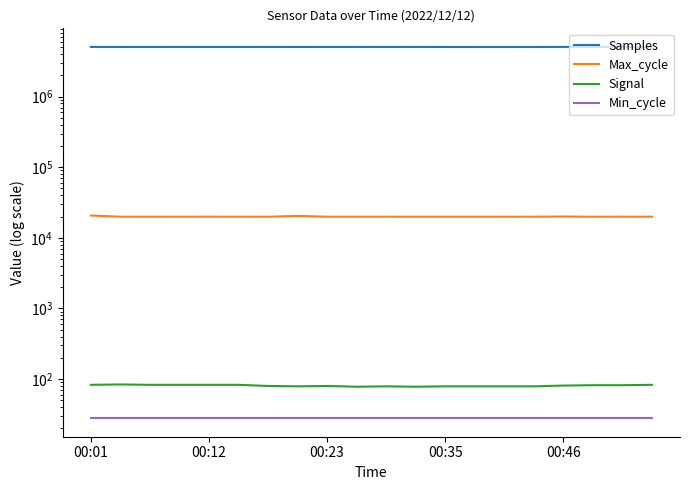

Is the value of Min_cycle at 00:01 greater than the value of Samples at 00:12?

No